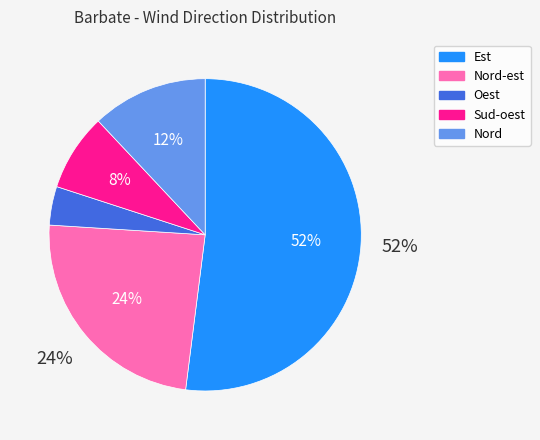

Is there any slice that represents more than half of the pie?

Yes